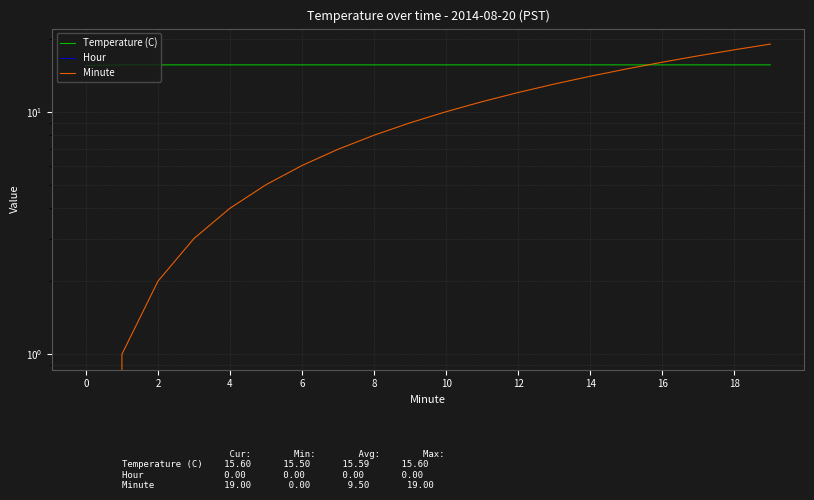

What is the label of the 13th point from the left?

12